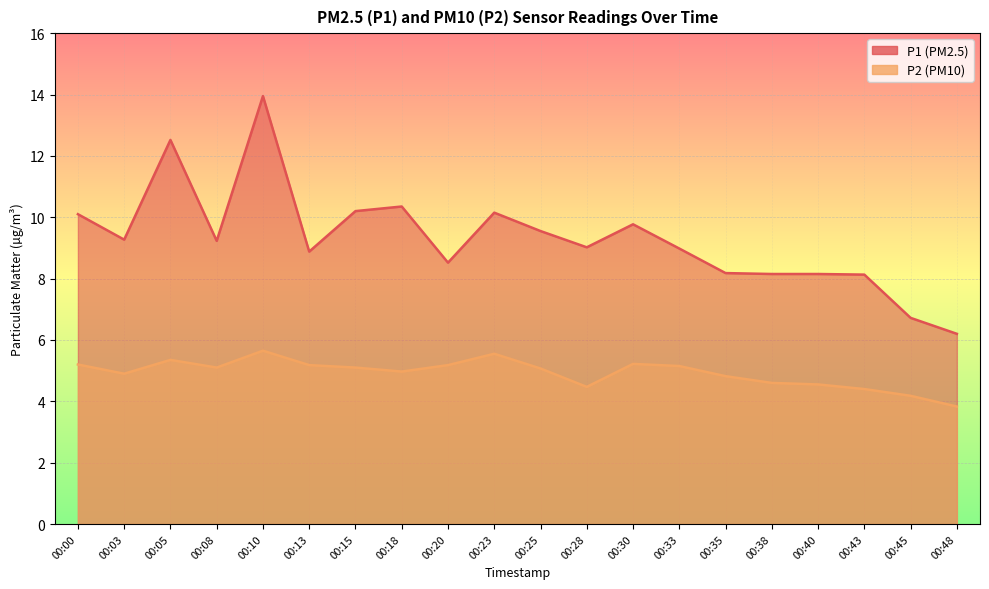

Where does the P1 series first go above 9?

00:00